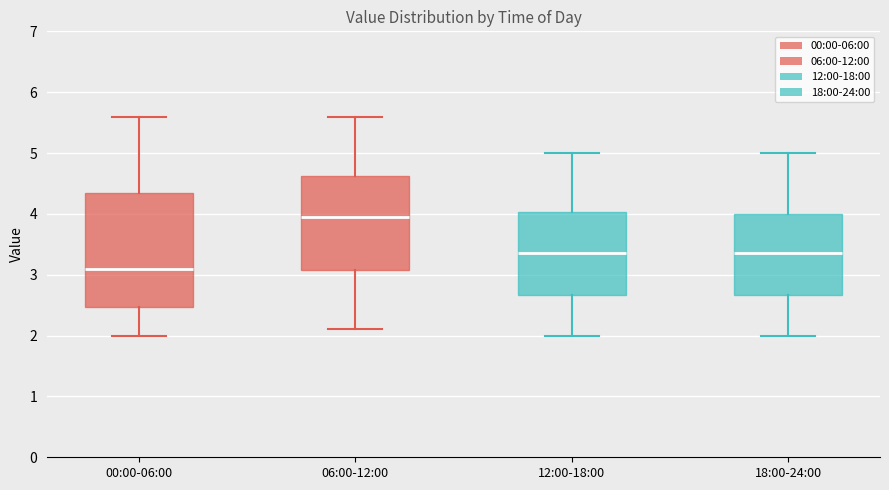

Where does the median line of the box for 00:00-06:00 sit on the y-axis? The values are not printed on the chart, so give them approximately, as read against the axis.

3.1